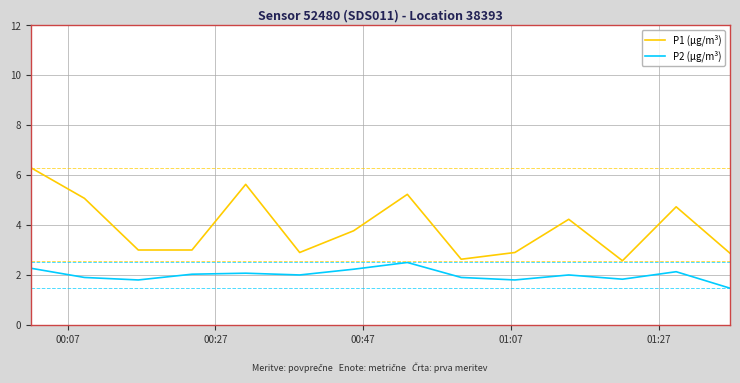

How many lines are shown in the chart?

2